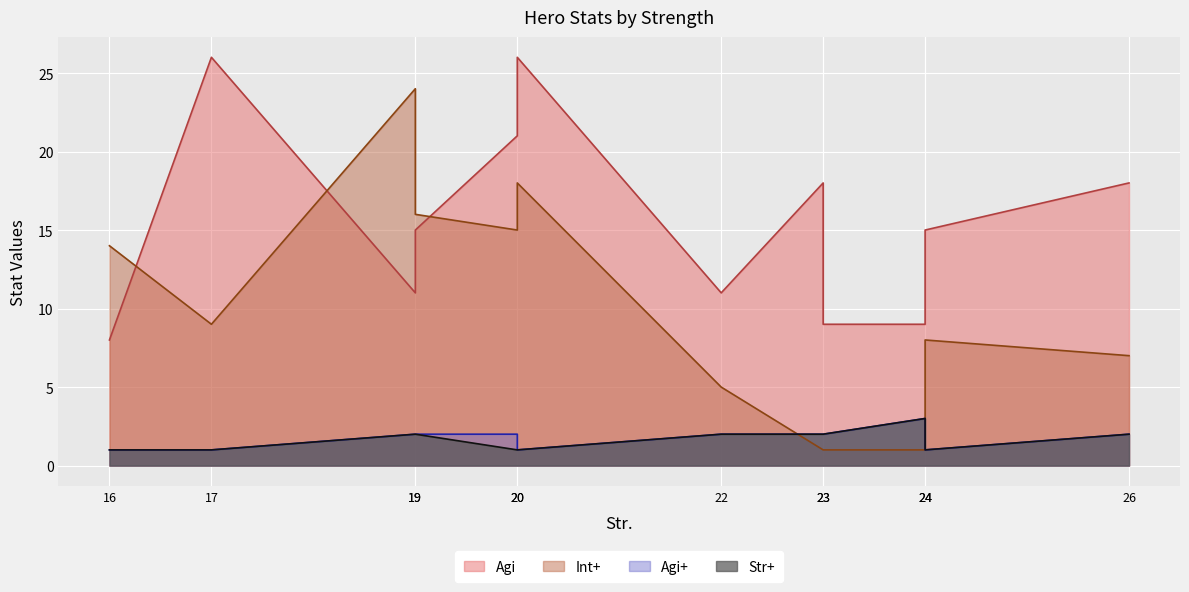

What is the value of the Agi+ point at the 8th from the left?

2